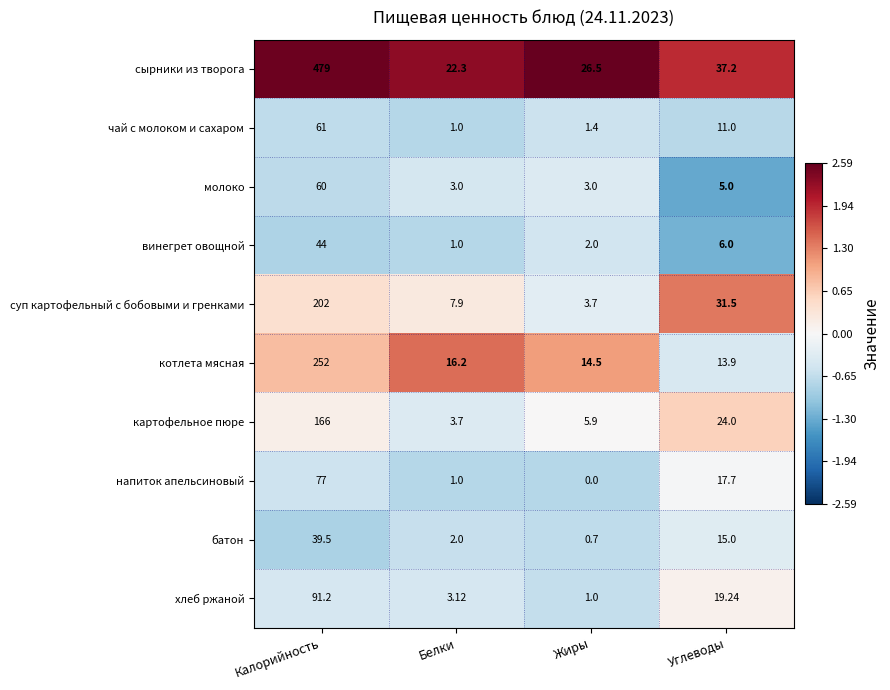

List the series in order of their peak value, highest first.

сырники из творога, котлета мясная, суп картофельный с бобовыми и гренками, картофельное пюре, хлеб ржаной, напиток апельсиновый, чай с молоком и сахаром, молоко, винегрет овощной, батон